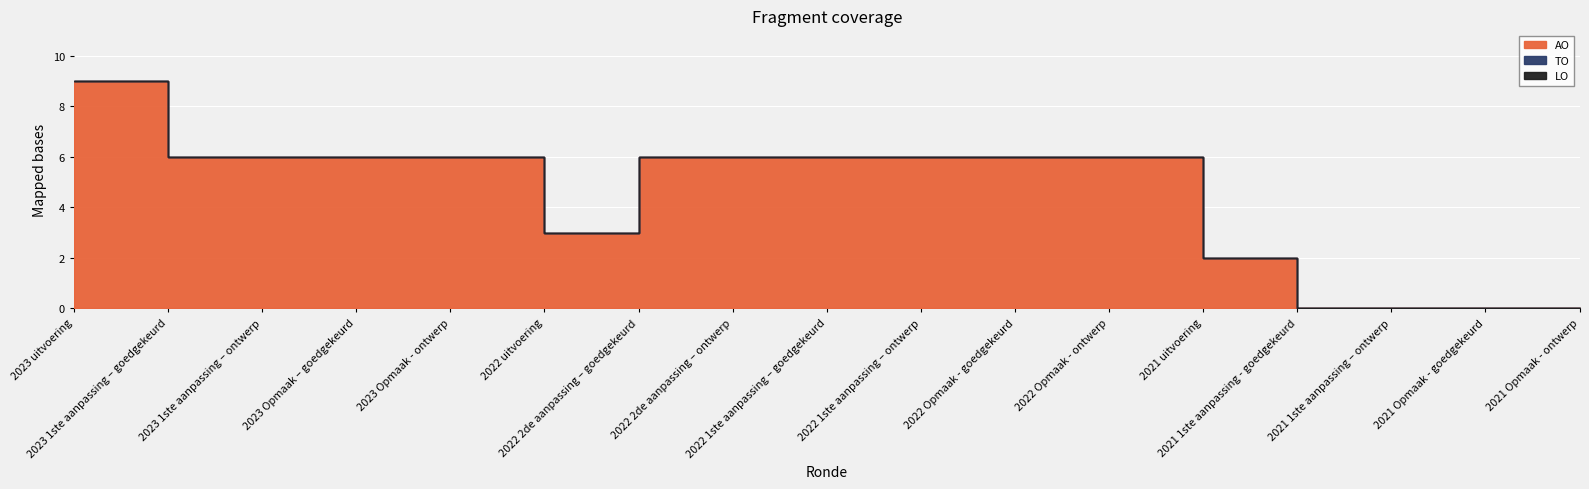

What is the label of the 15th point from the left?

2021 1ste aanpassing – ontwerp